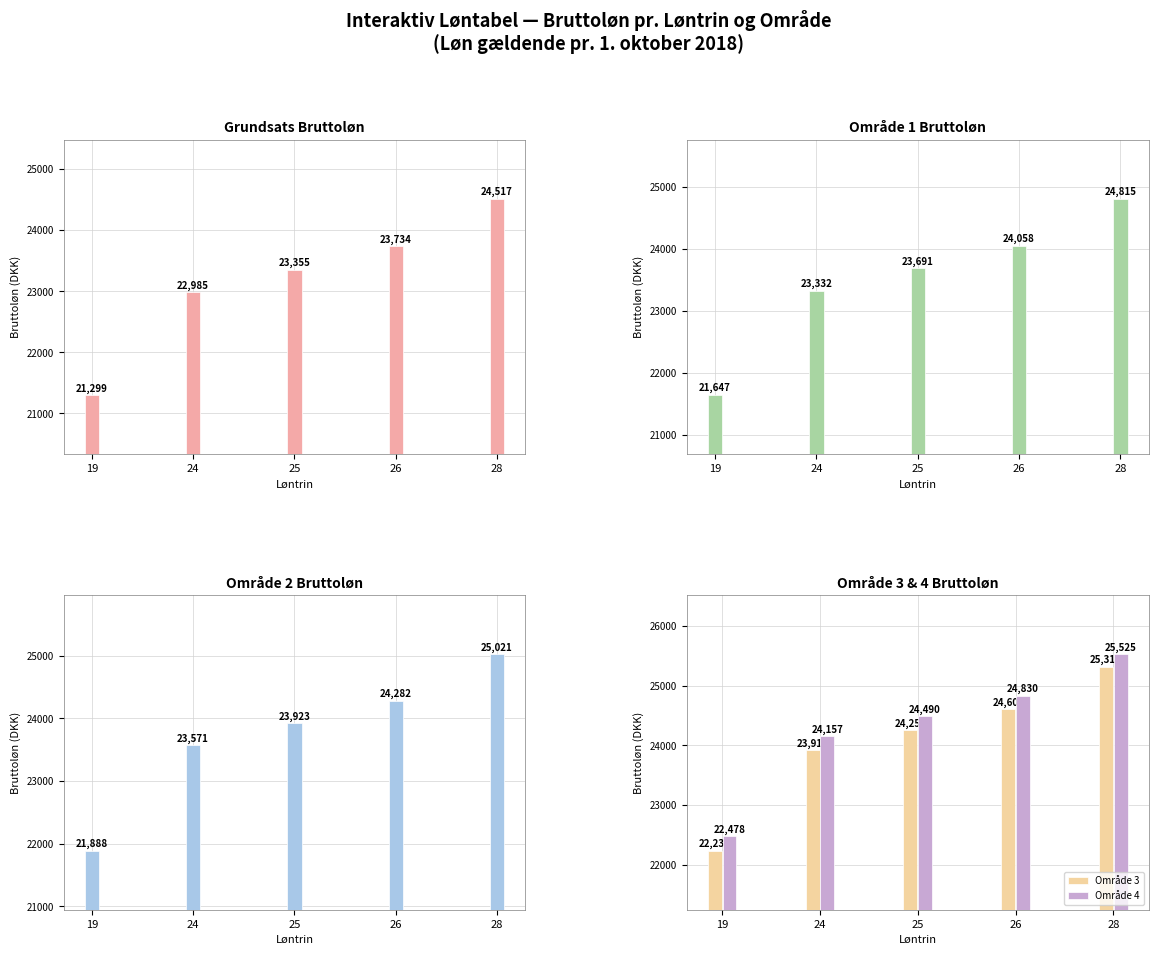

What is the spread (max minus min) of values at 19?

1178.7